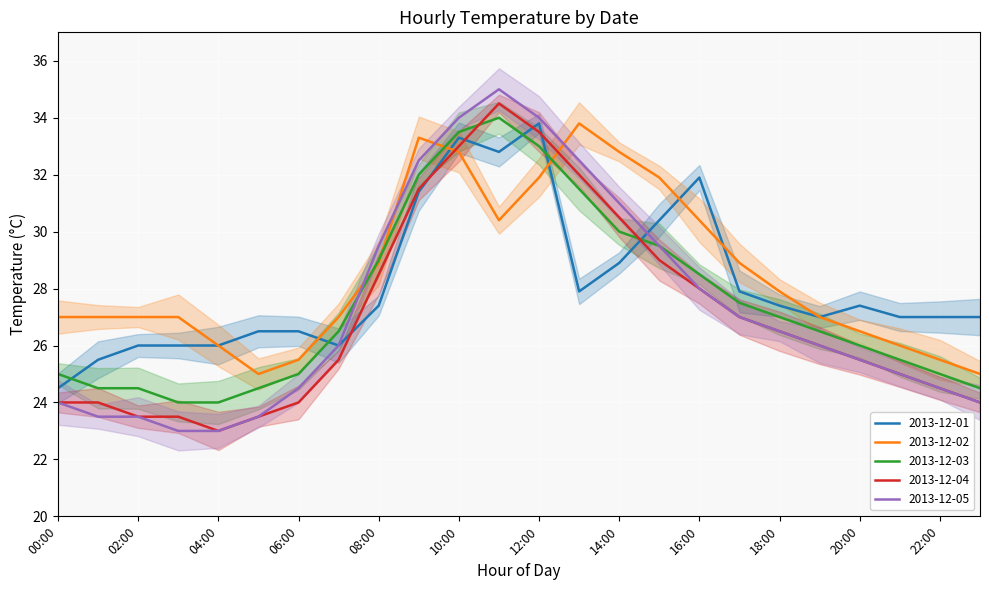

True or false: 2013-12-03 has more than 0 points higher than both neighbors.

True